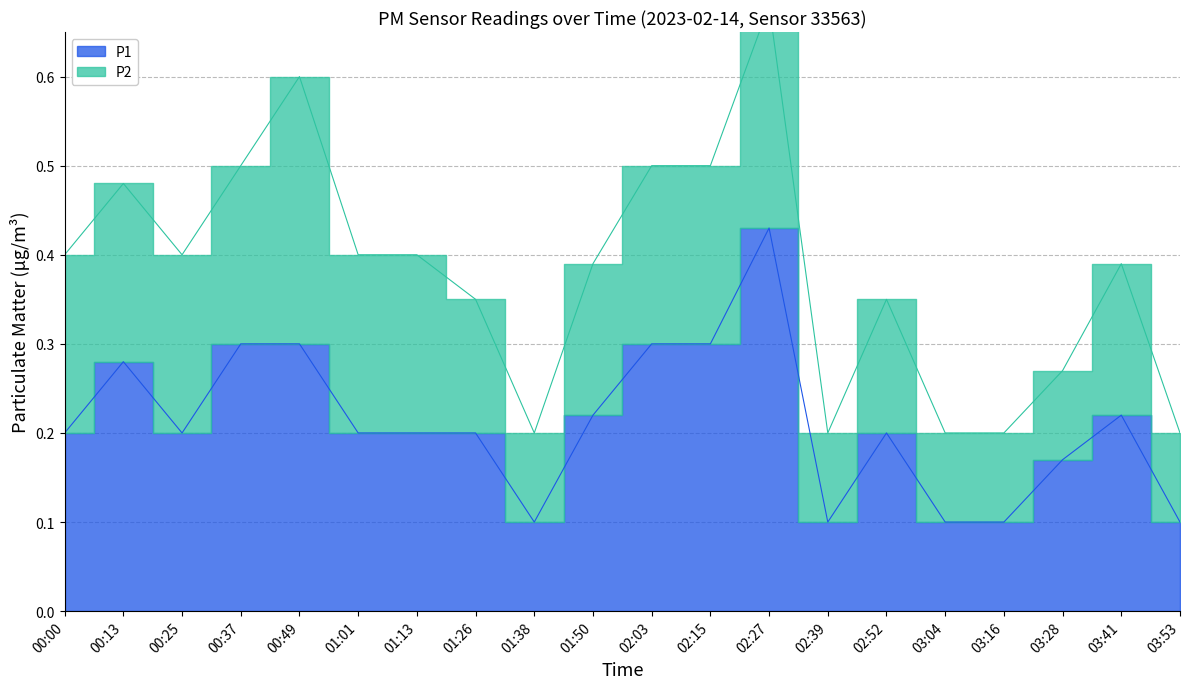

How many lines are shown in the chart?

2